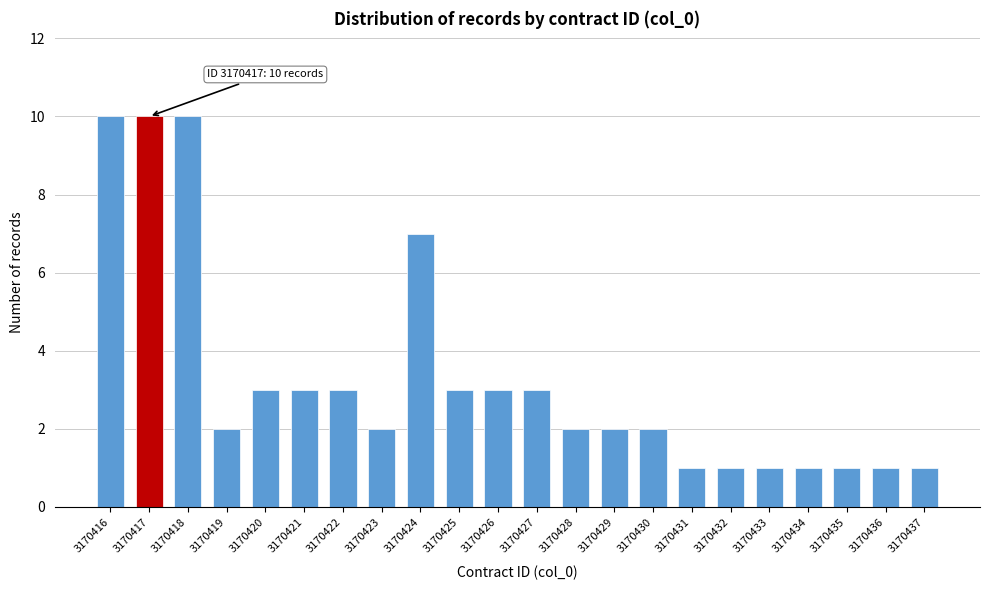

Reading right to left, what are all the values shown in this chart?

1	1	1	1	1	1	1	2	2	2	3	3	3	7	2	3	3	3	2	10	10	10